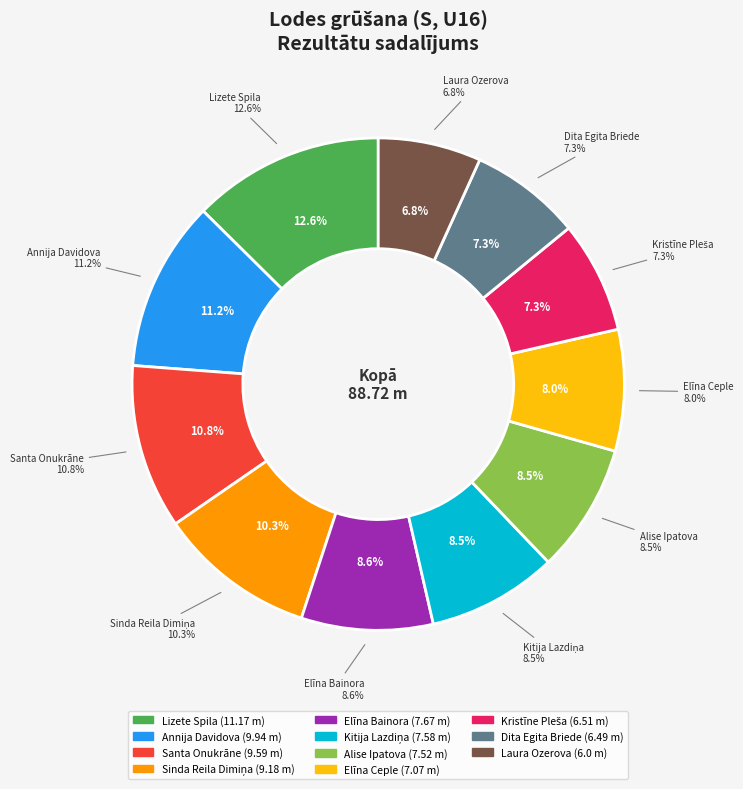

What is the change in value from Kristīne Pleša to Laura Ozerova?

-0.5